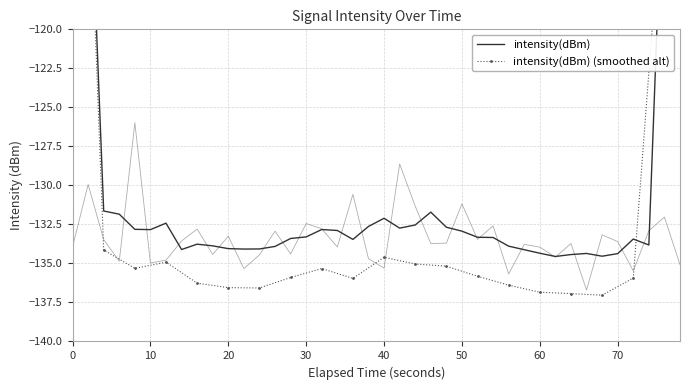

Is it true that the value at 29 is -44.2?

False